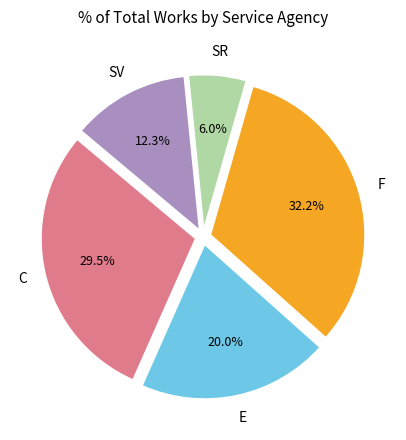

Does any single category account for the majority?

No